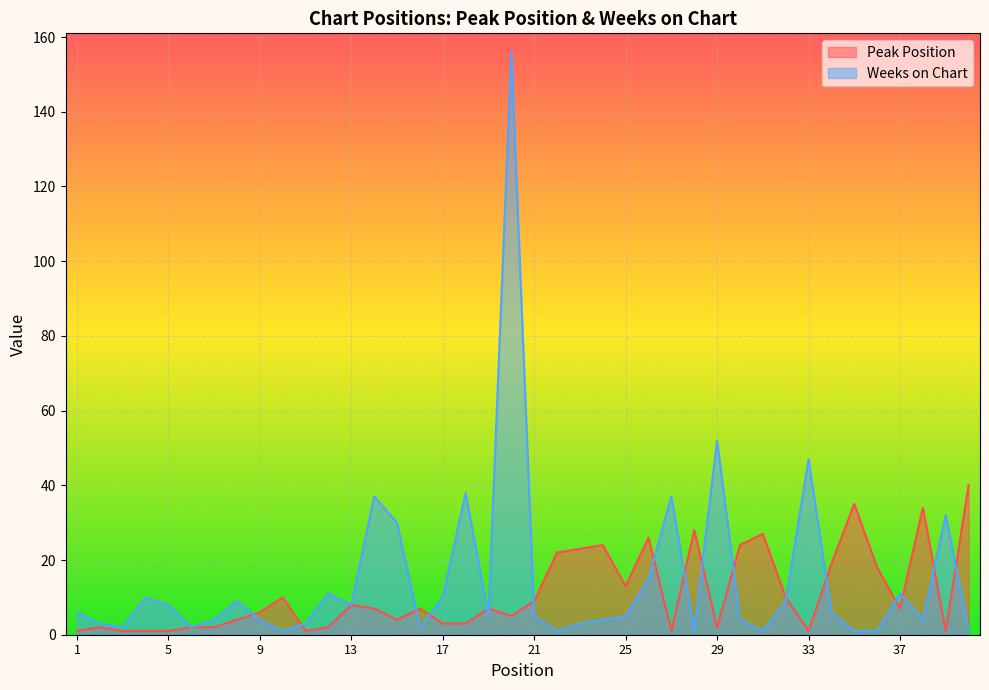

Is it true that Peak Position equals 7 at 19?

True